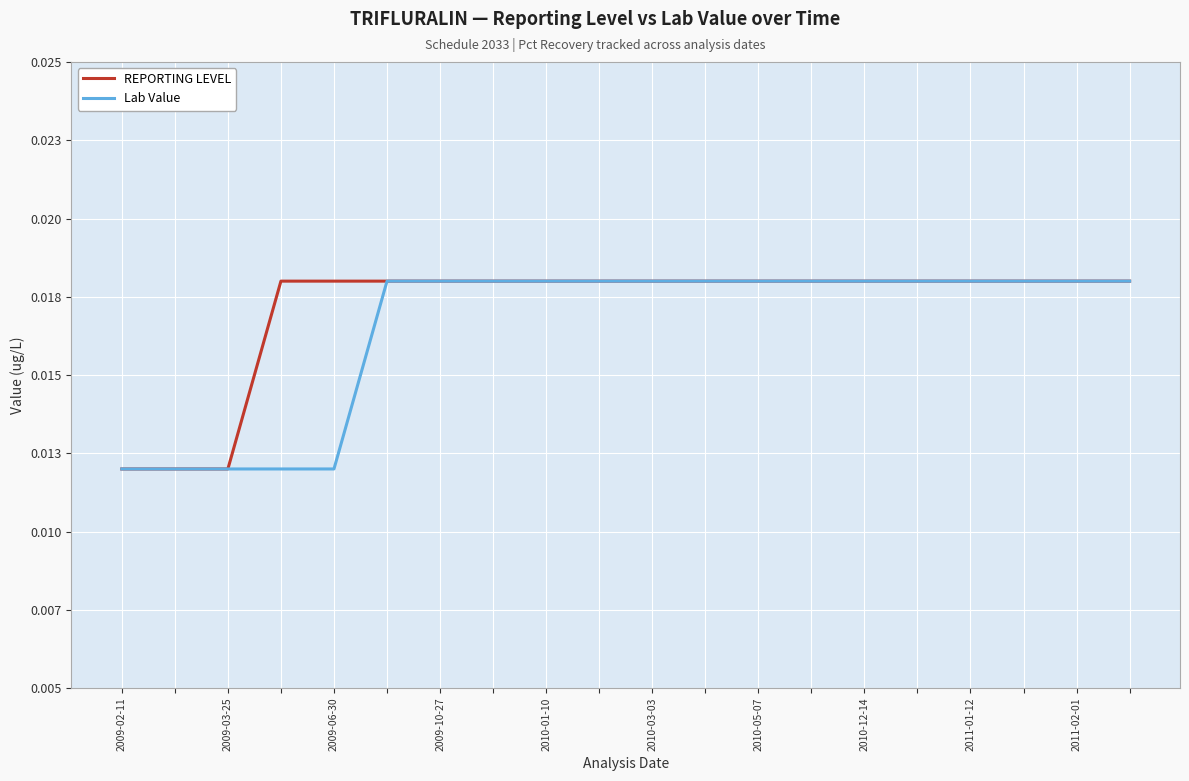

At which category does the chart reach its peak across all series?

2009-10-27